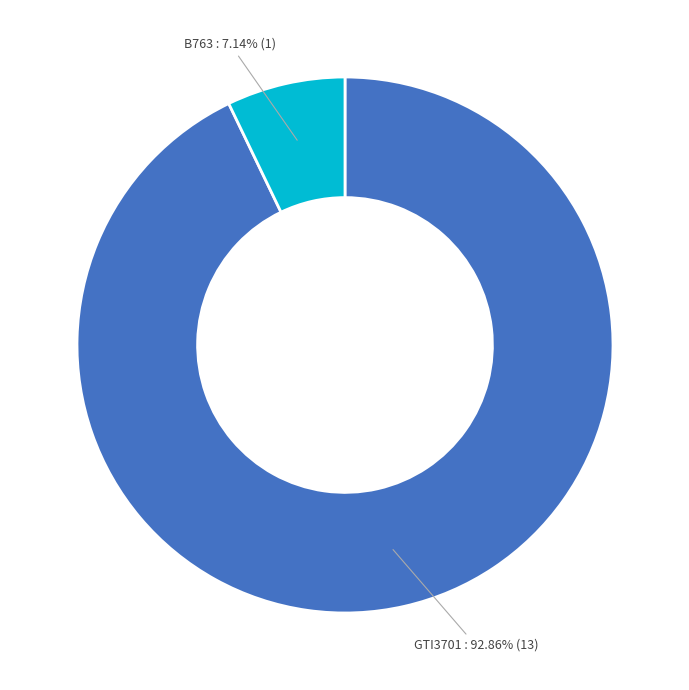

Does any single category account for the majority?

Yes